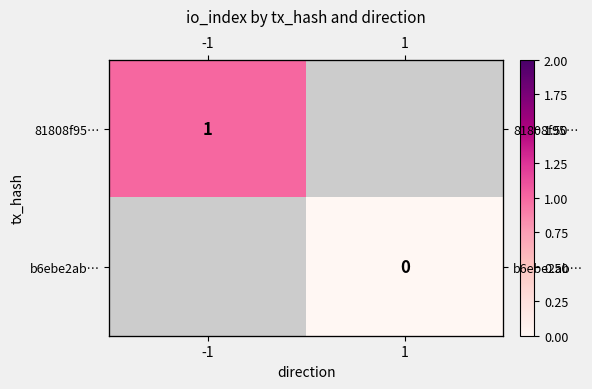

At which category does the chart reach its peak across all series?

-1